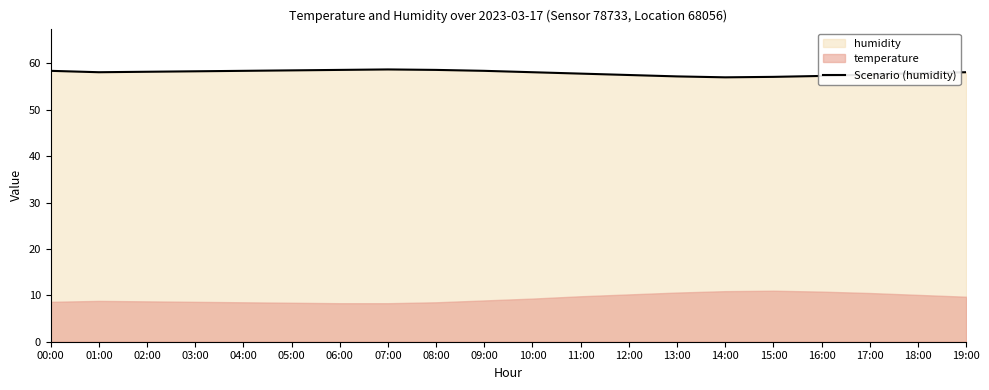

How many lines are shown in the chart?

1